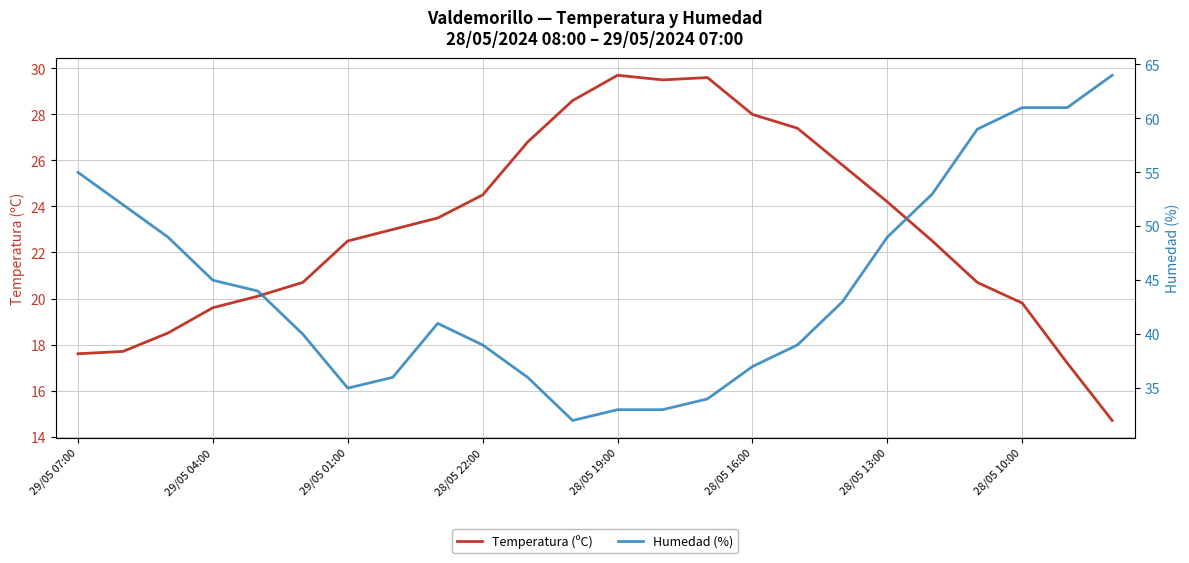

What is the total value across all series at 23?

78.7